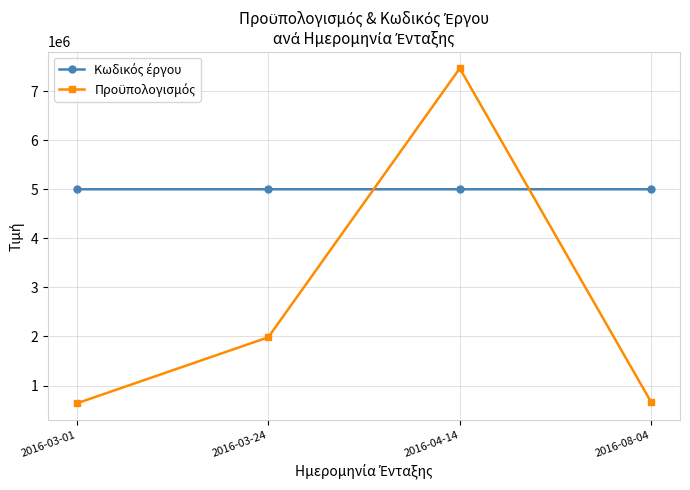

What is the label of the 1st point from the left?

2016-03-01